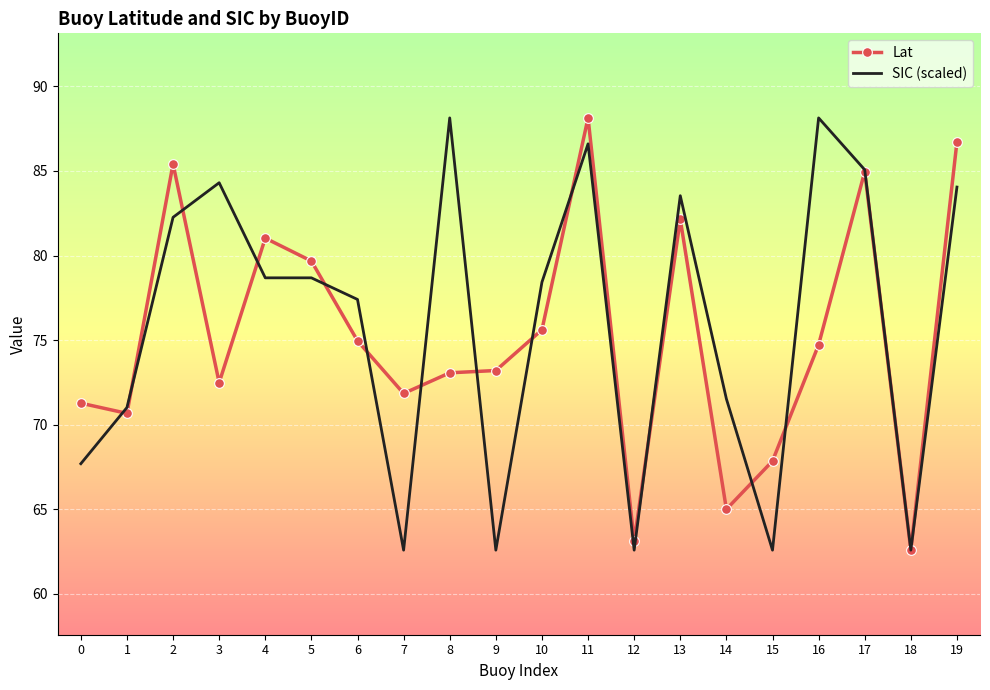

Between 1 and 5, which series saw the biggest shift?

Lat